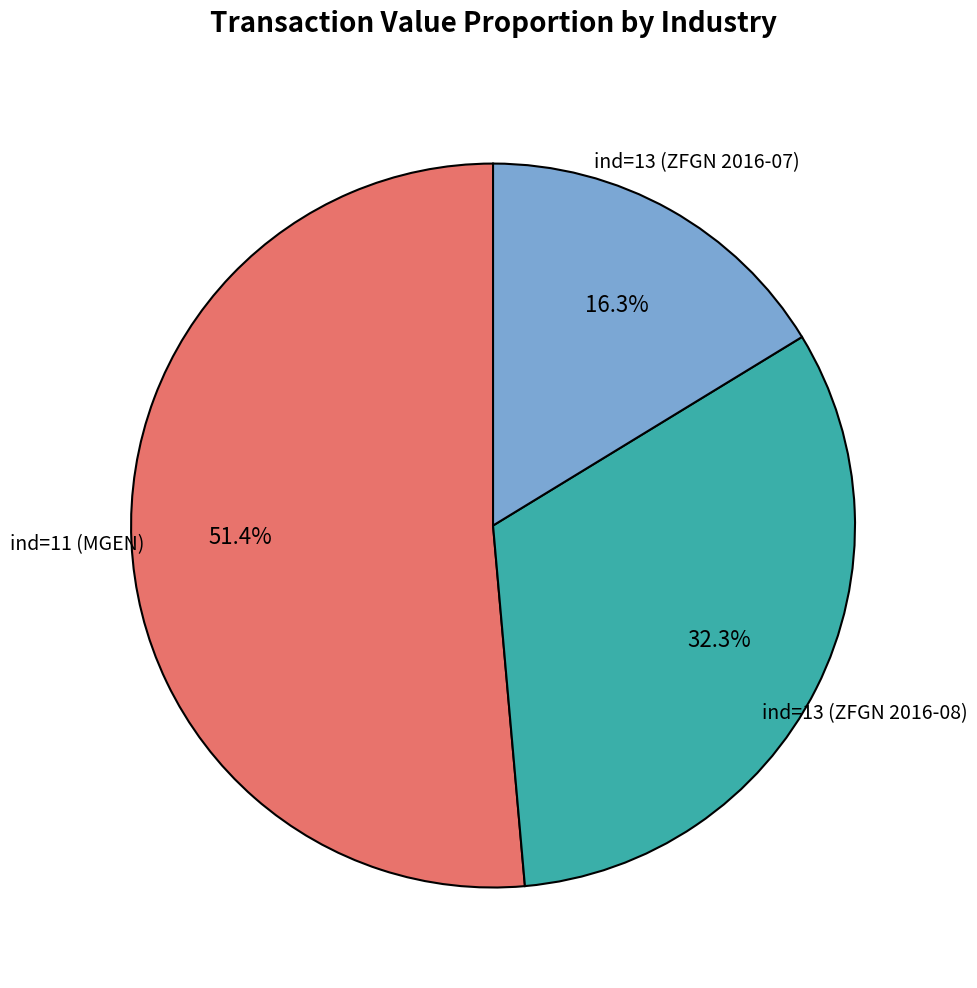

How many slices are in this pie chart?

3